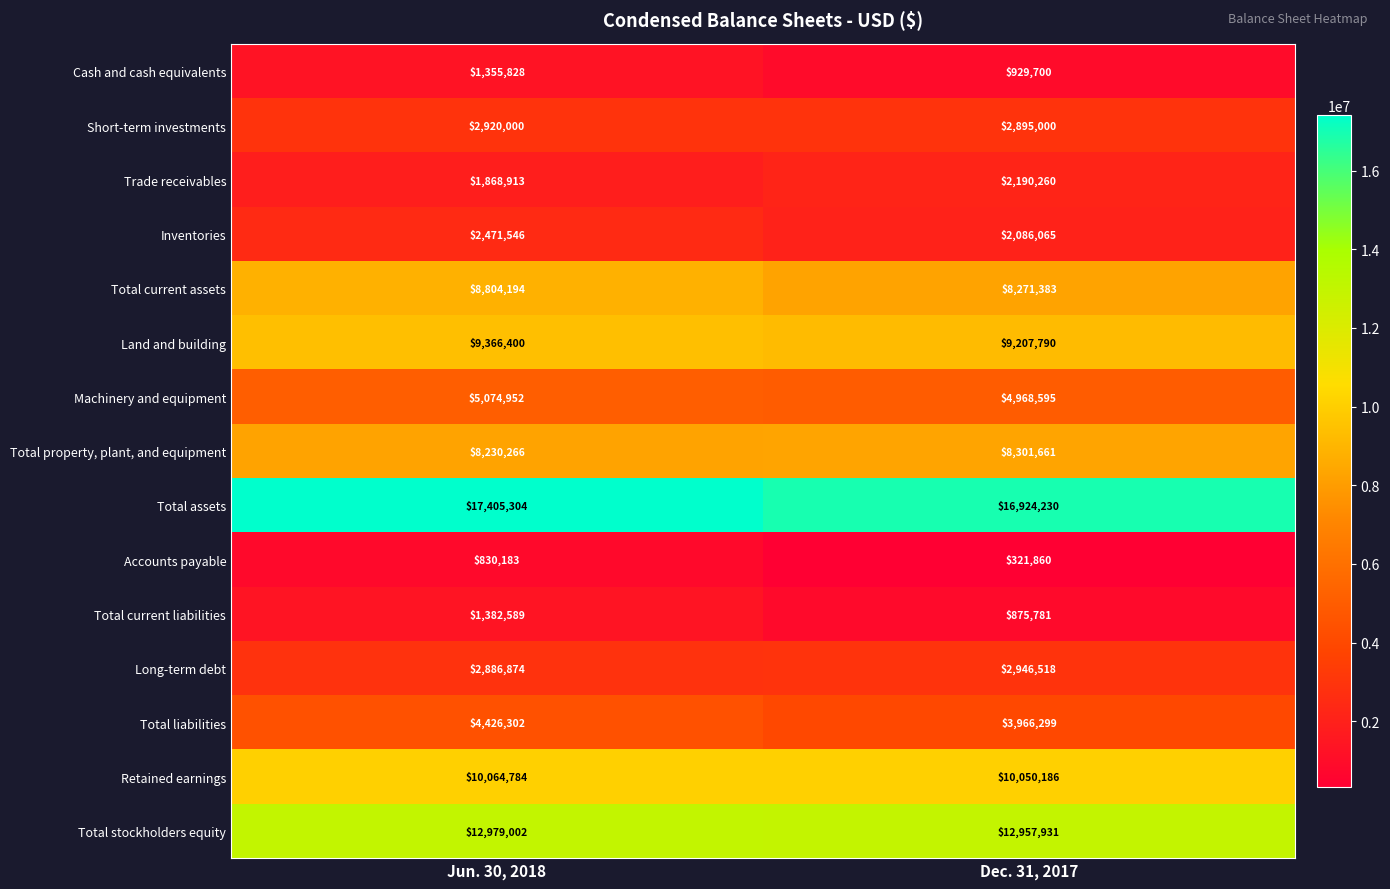

The Short-term investments series shows 4164117 at Jun. 30, 2018. True or false?

False